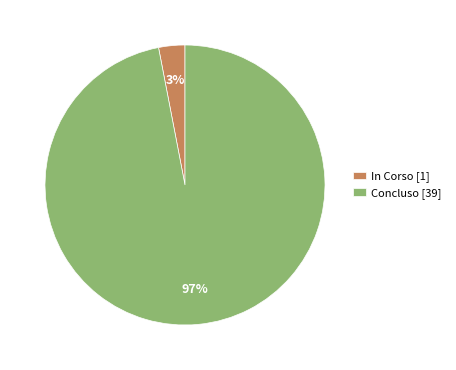

Rank the categories by value from lowest to highest.

In Corso [1], Concluso [39]